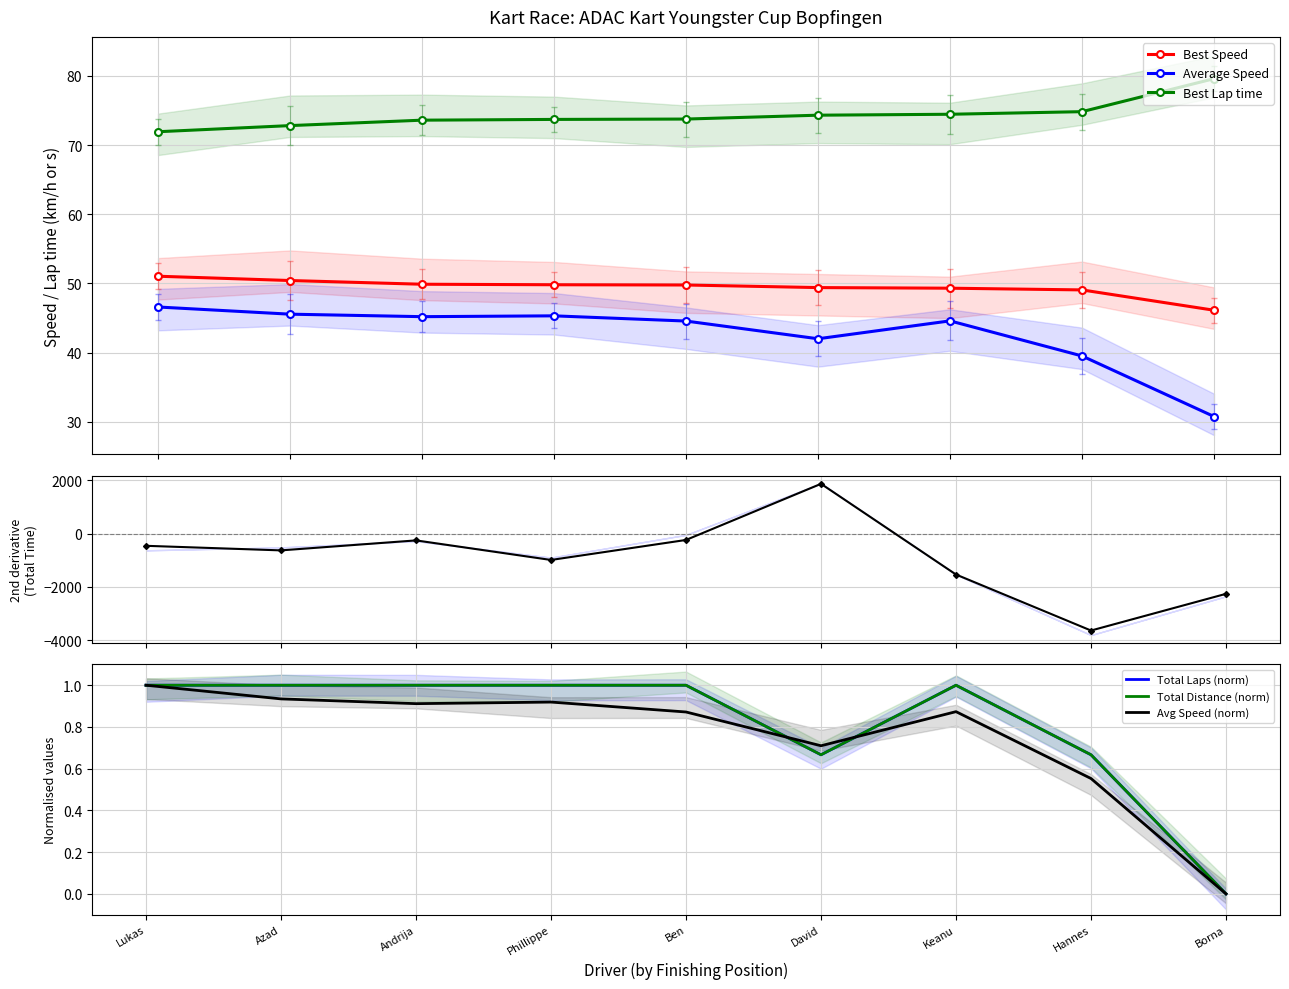

True or false: Best Lap time and Best Speed intersect in this chart.

False